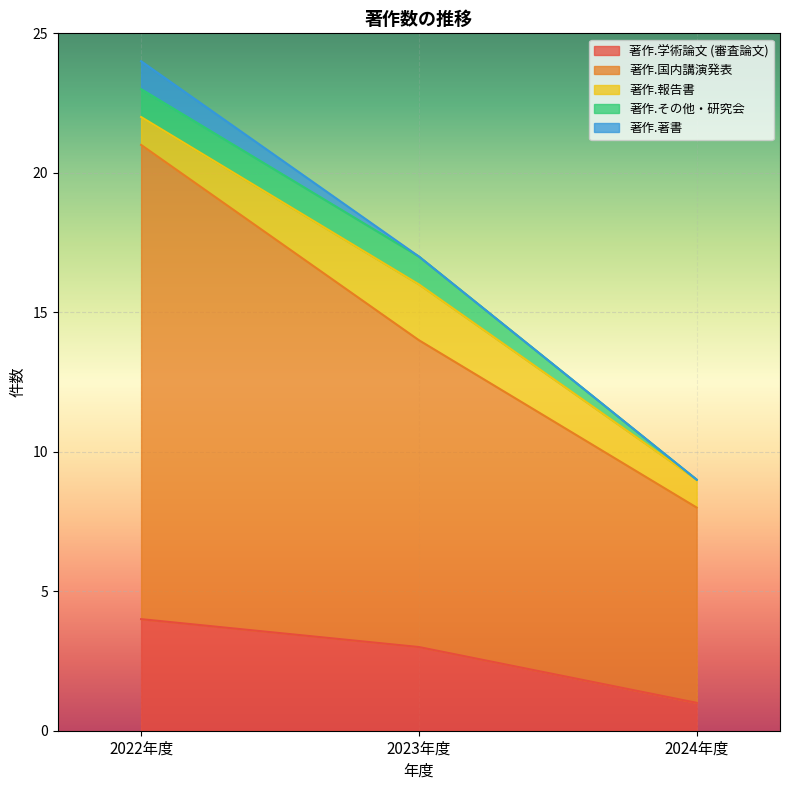

What is the maximum value for 著作.学術論文 (審査論文)?

4